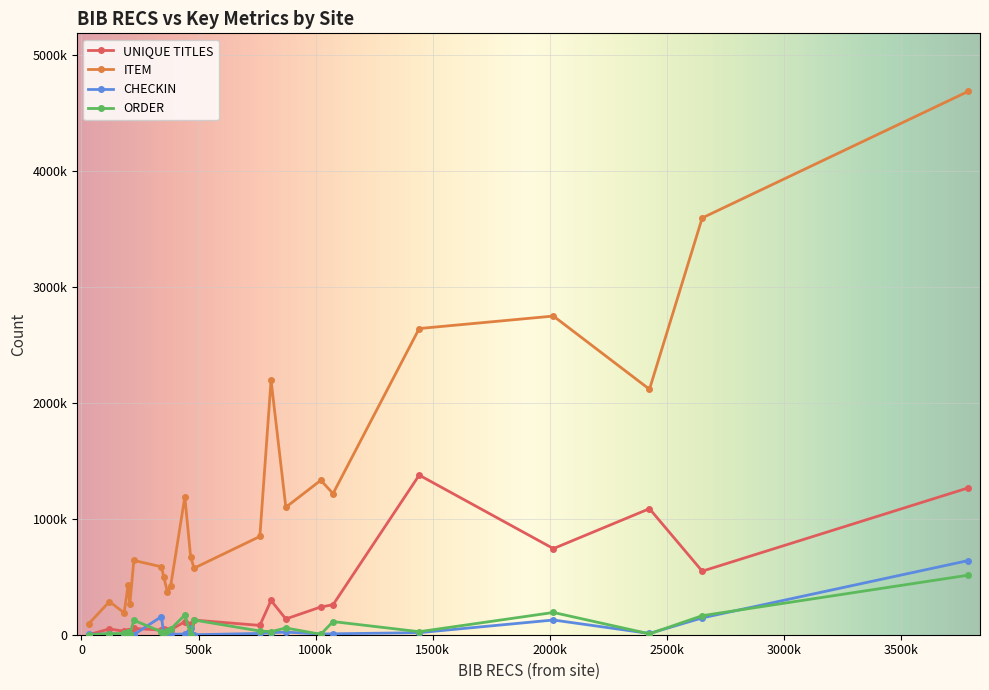

True or false: CHECKIN and ITEM intersect in this chart.

False